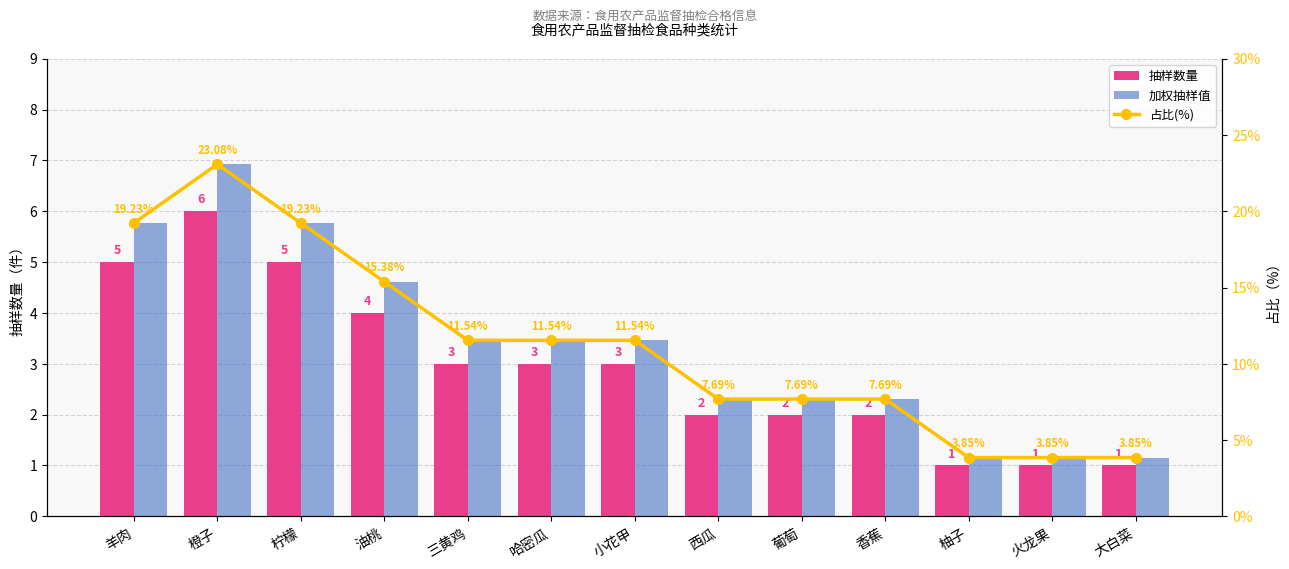

How many values in the 占比(%) series are below 11?

6